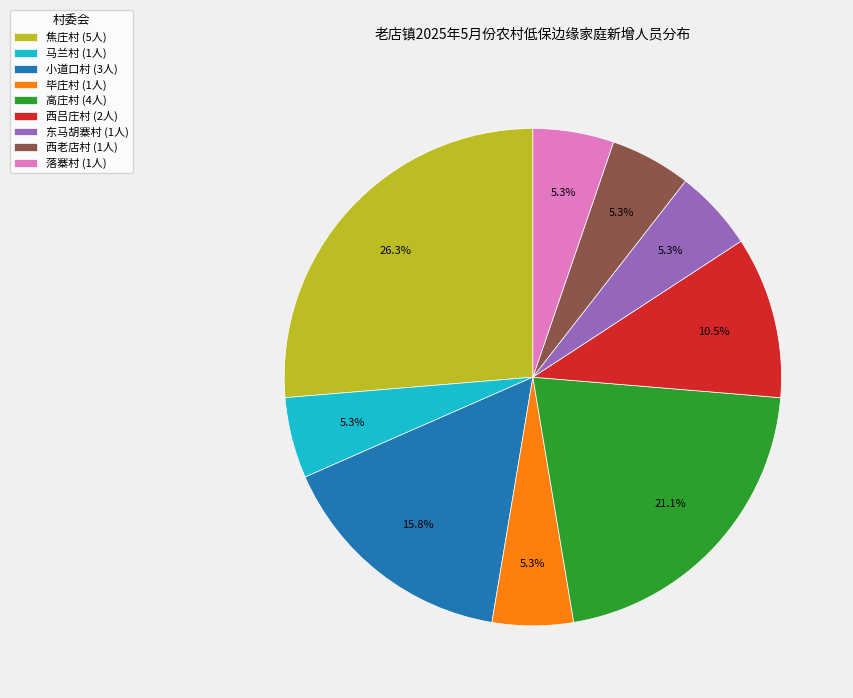

Is it true that 马兰村 is 17% of the pie?

False